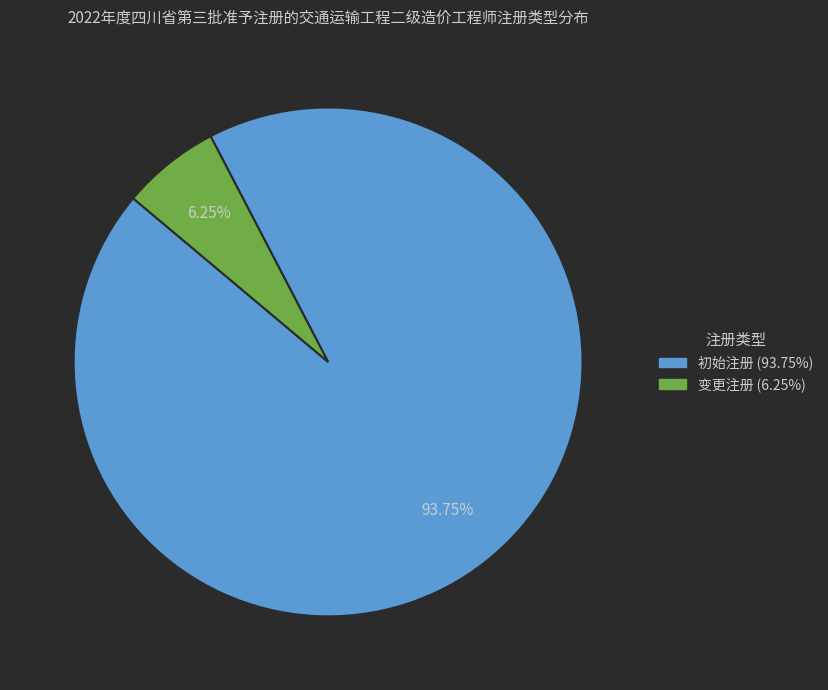

Count the number of slices in the pie.

2